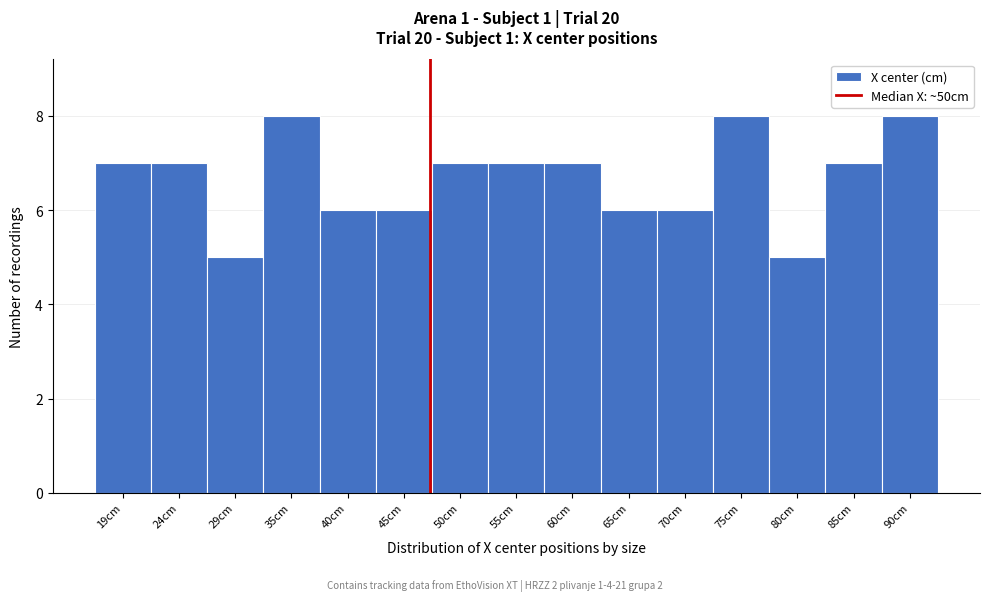

Reading right to left, list all the values displayed in this chart.

90cm=8	85cm=7	80cm=5	75cm=8	70cm=6	65cm=6	60cm=7	55cm=7	50cm=7	45cm=6	40cm=6	35cm=8	29cm=5	24cm=7	19cm=7